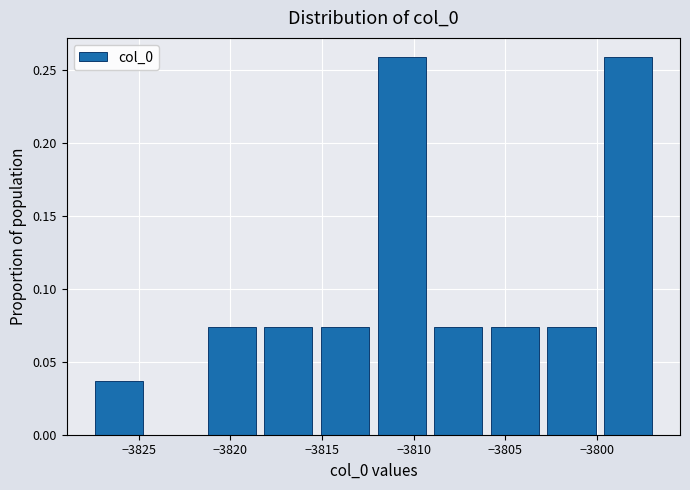

What is the height of the bar covering -3809.0 to -3806.0 on the x-axis? Neither the bar edges nor the heights are printed on the chart, so give them approximately, as read against the axes.

0.075